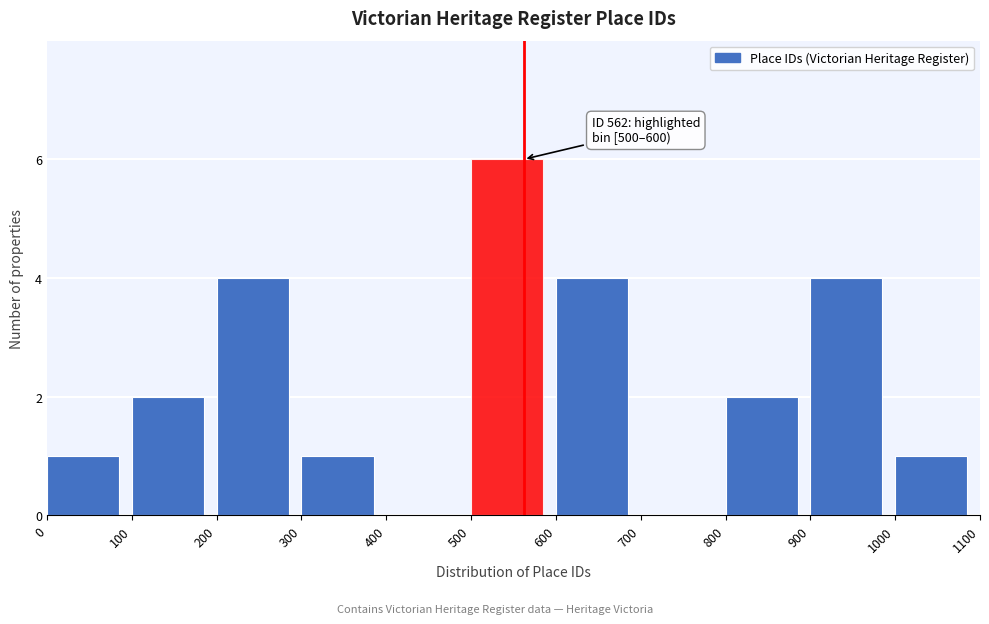

Which range on the x-axis has the tallest bar?

500 to 600